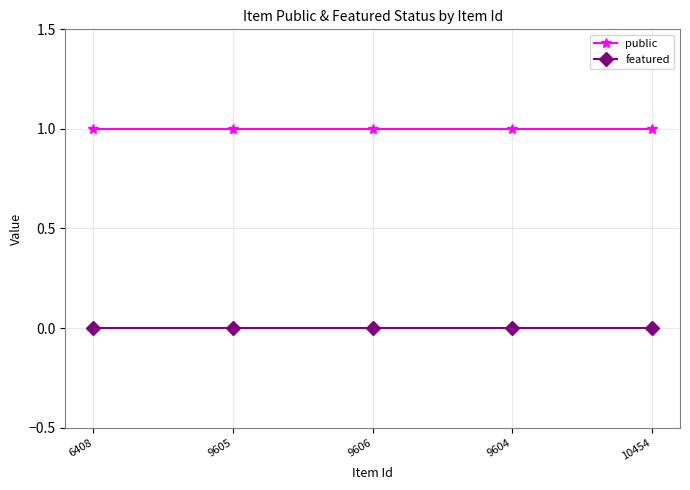

The value of featured at 10454 is 0. True or false?

True